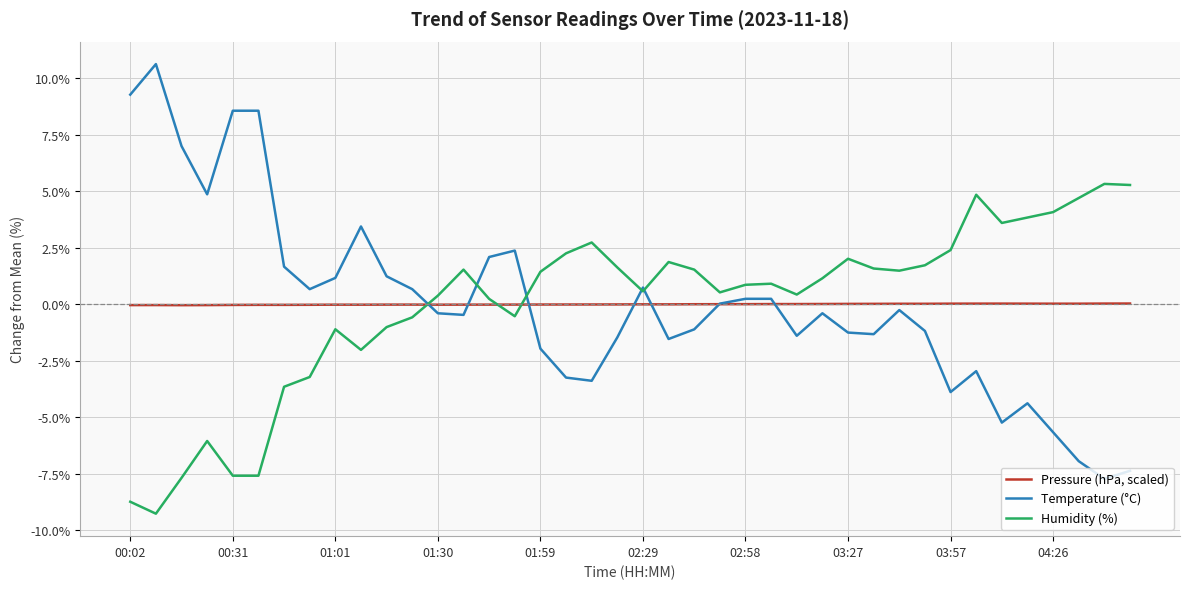

Rank the series by their maximum value, from highest to lowest.

Temperature (°C), Humidity (%), Pressure (hPa, scaled)